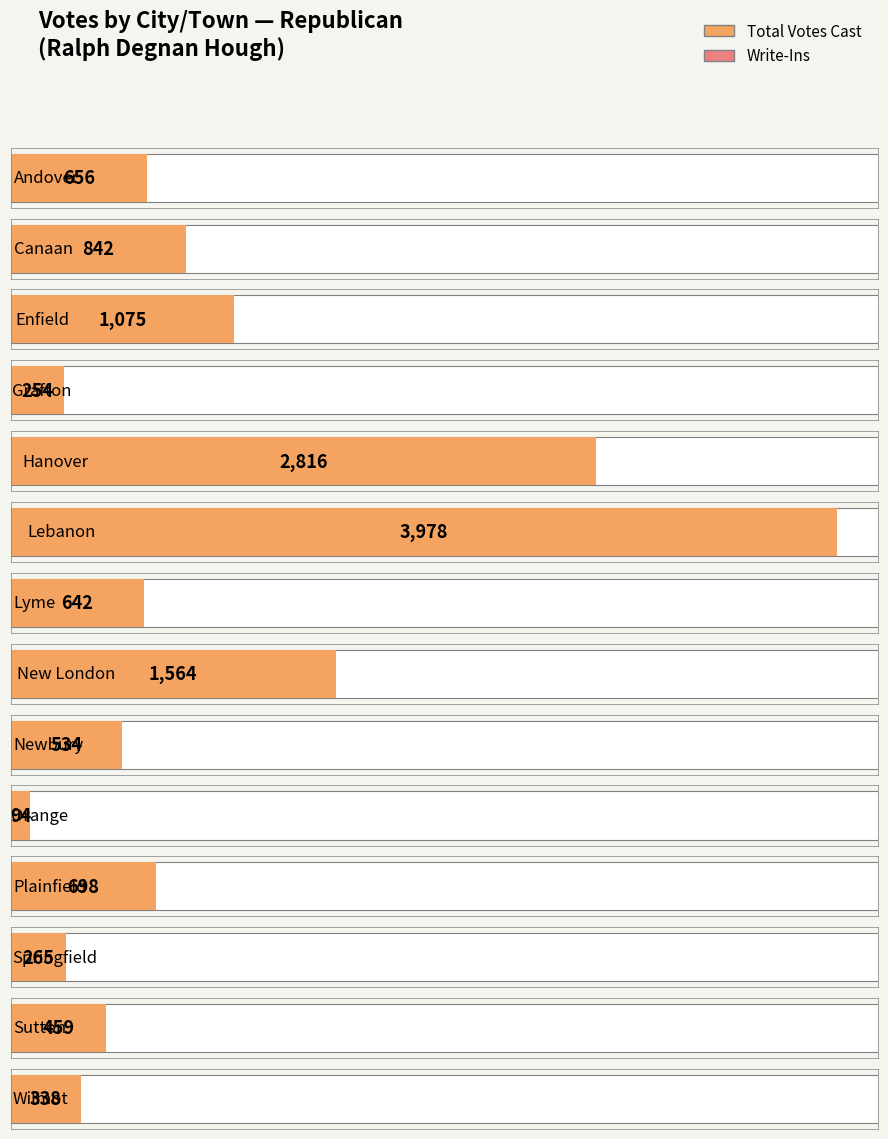

Where does the Total Votes Cast series first go above 656?

Canaan